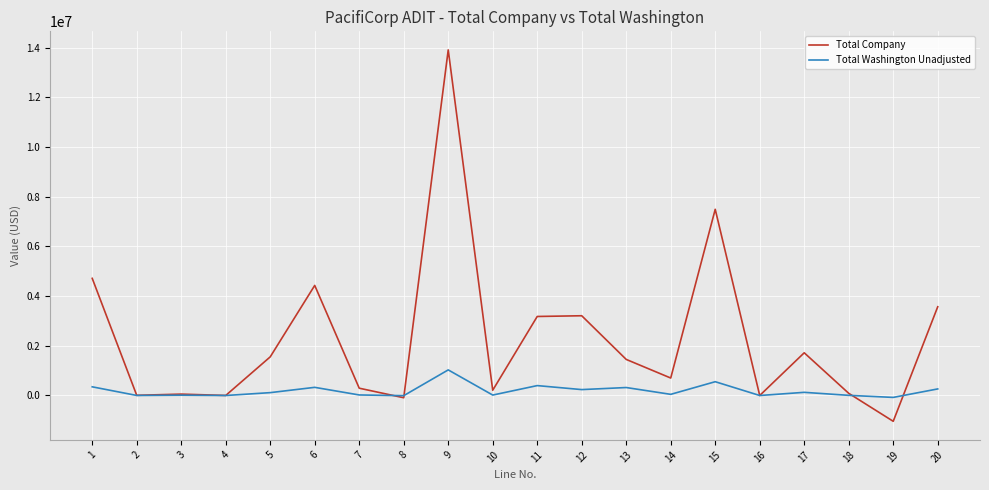

At 14, list the series in order from largest to smallest.

Total Company, Total Washington Unadjusted